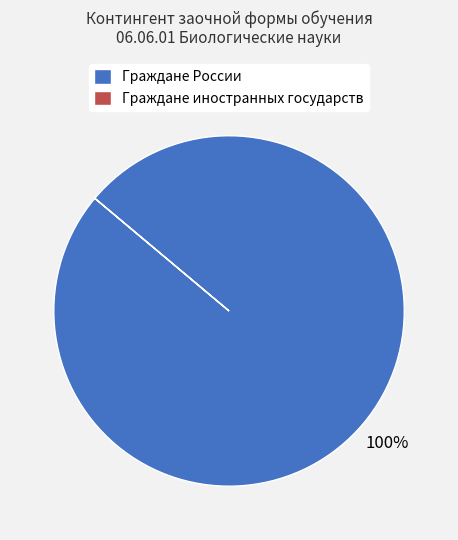

To the nearest percent, what portion does Граждане России represent?

100%